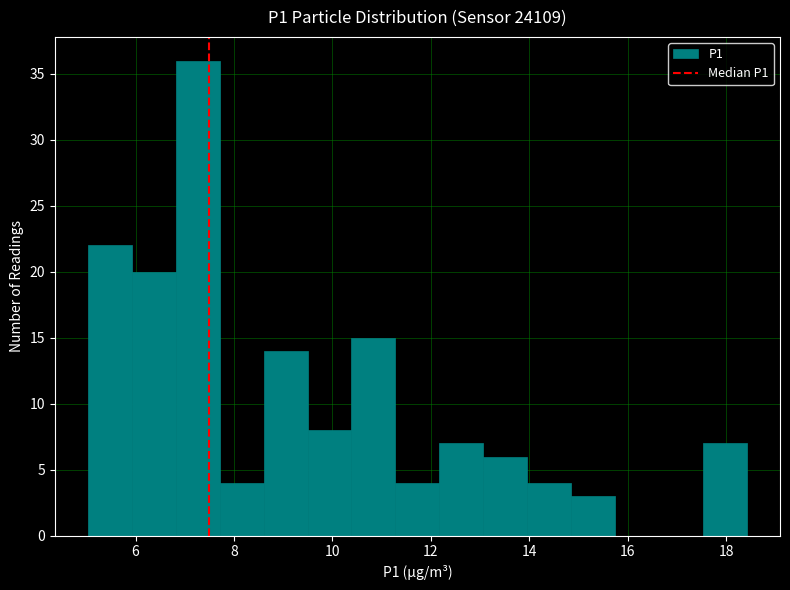

Reading left to right, list every bar in this chart as the range it spans on the x-axis followed by its height. Neither the bar edges nor the heights are printed on the chart, so give them approximately, as read against the axes.

5.0 to 6.0: 22
6.0 to 6.8: 20
6.8 to 7.8: 36
7.8 to 8.6: 4
8.6 to 9.4: 14
9.4 to 10.4: 8
10.4 to 11.2: 15
11.2 to 12.2: 4
12.2 to 13.0: 7
13.0 to 14.0: 6
14.0 to 14.8: 4
14.8 to 15.8: 3
15.8 to 16.6: 0
16.6 to 17.6: 0
17.6 to 18.4: 7